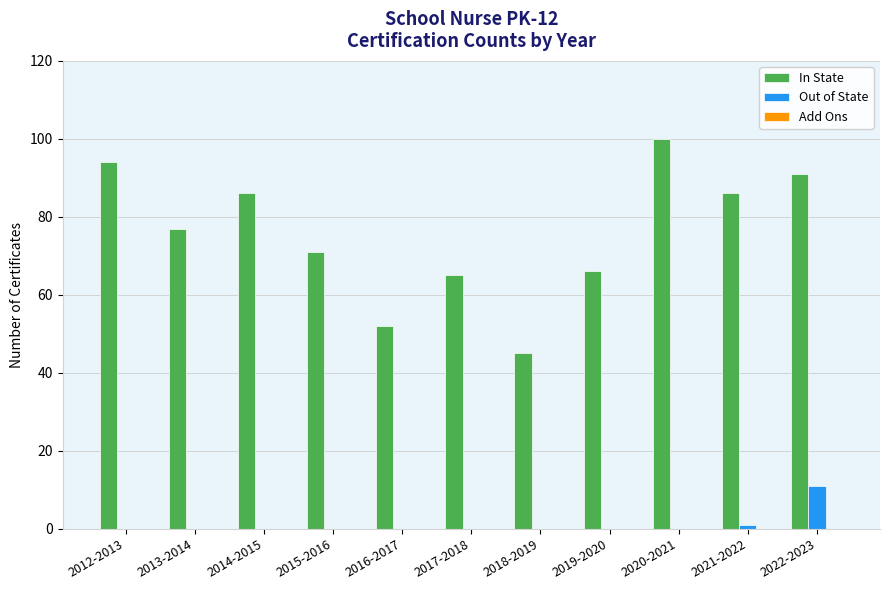

Are the bars grouped side by side (vs. stacked)?

Yes